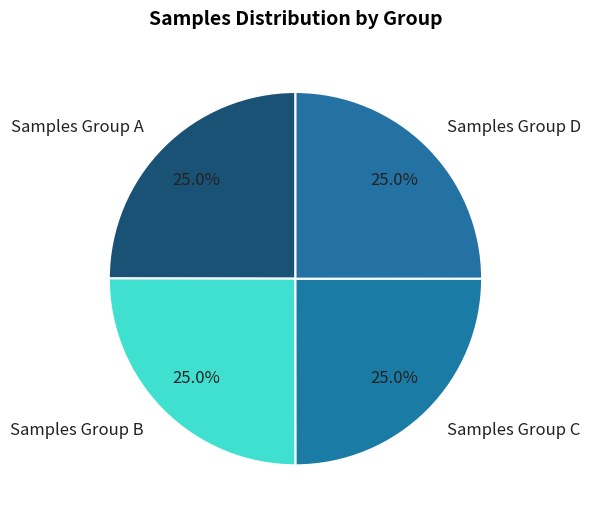

Is there any slice that represents more than half of the pie?

No